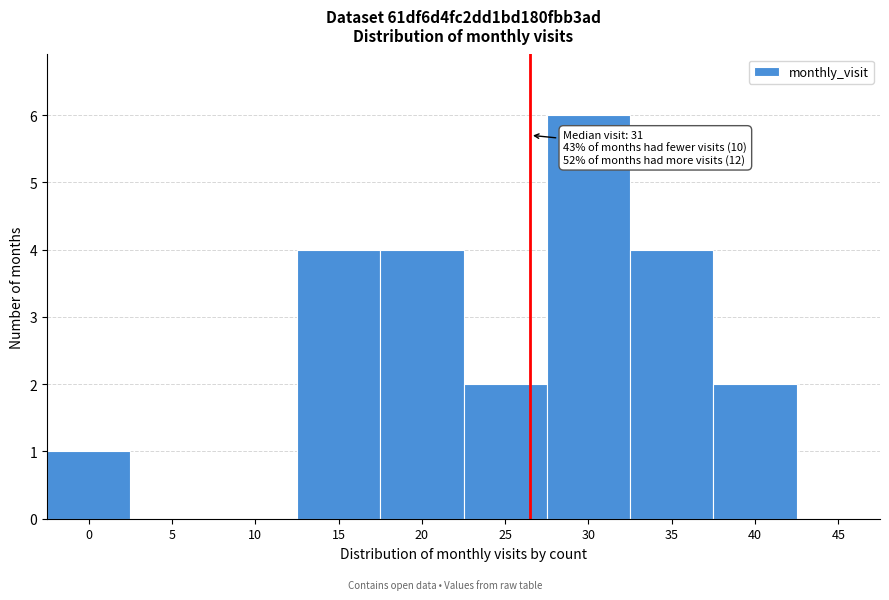

Reading left to right, list all the values displayed in this chart.

0=1	5=0	10=0	15=4	20=4	25=2	30=6	35=4	40=2	45=0